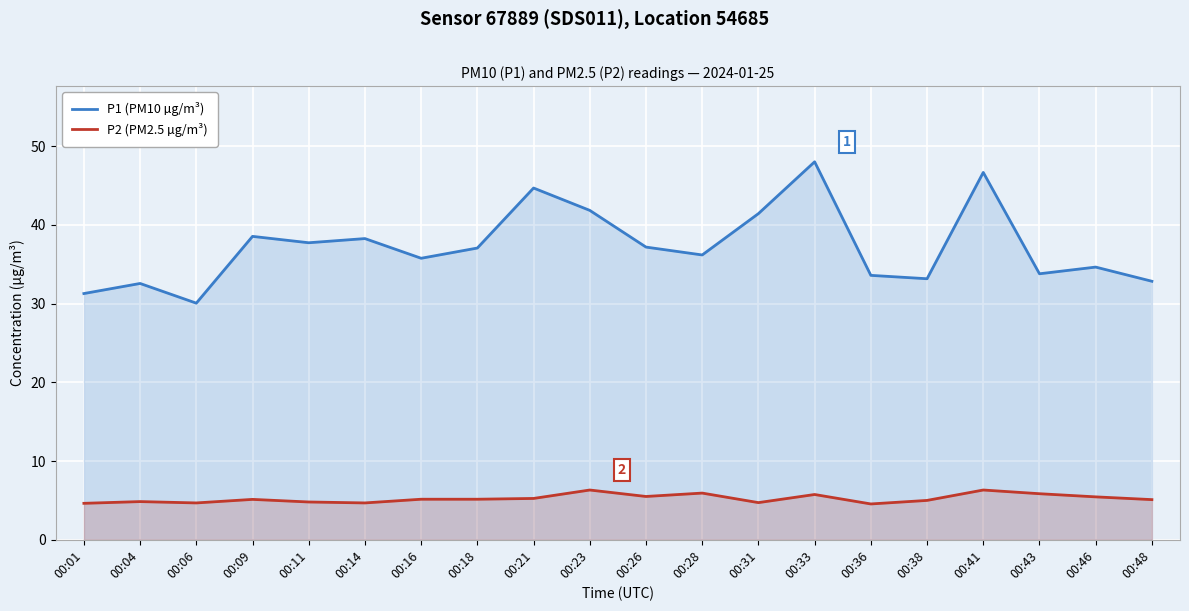

In P2 (PM2.5 µg/m³), how many points are higher than both neighbors (excluding endpoints)?

6